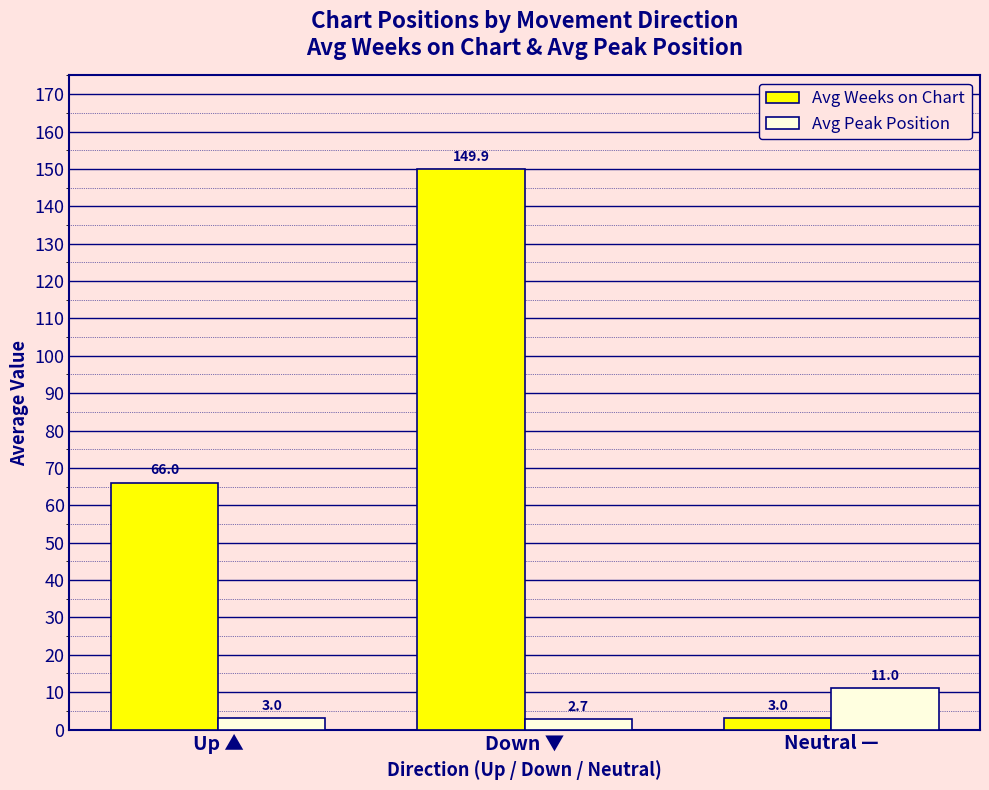

Which series has the largest total across all categories?

Avg Weeks on Chart